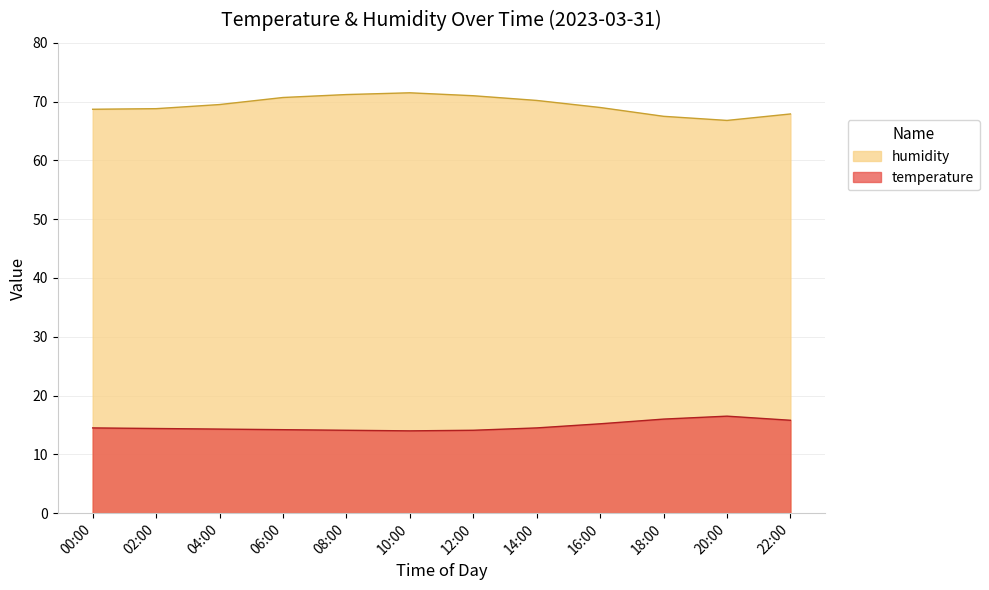

Does the chart have visible grid lines?

Yes